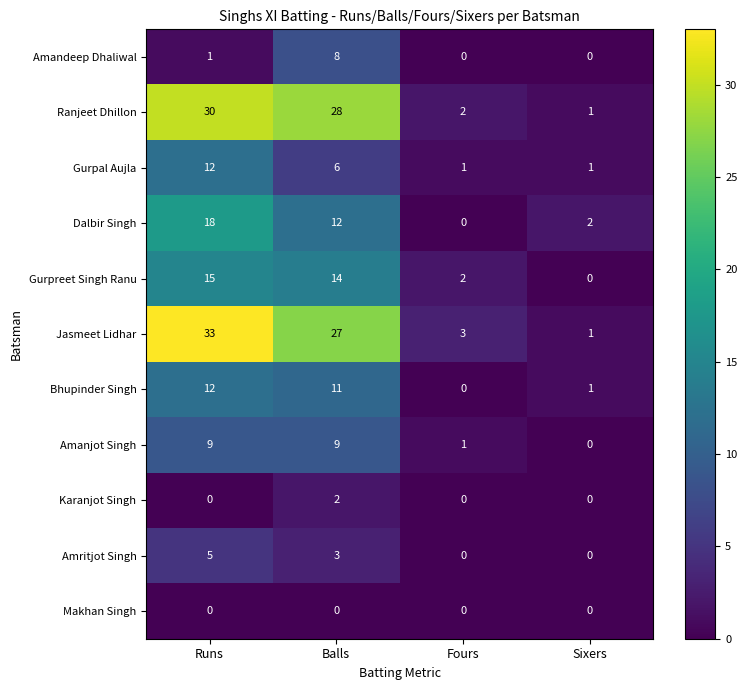

The value of Amandeep Dhaliwal at Fours is 4. True or false?

False